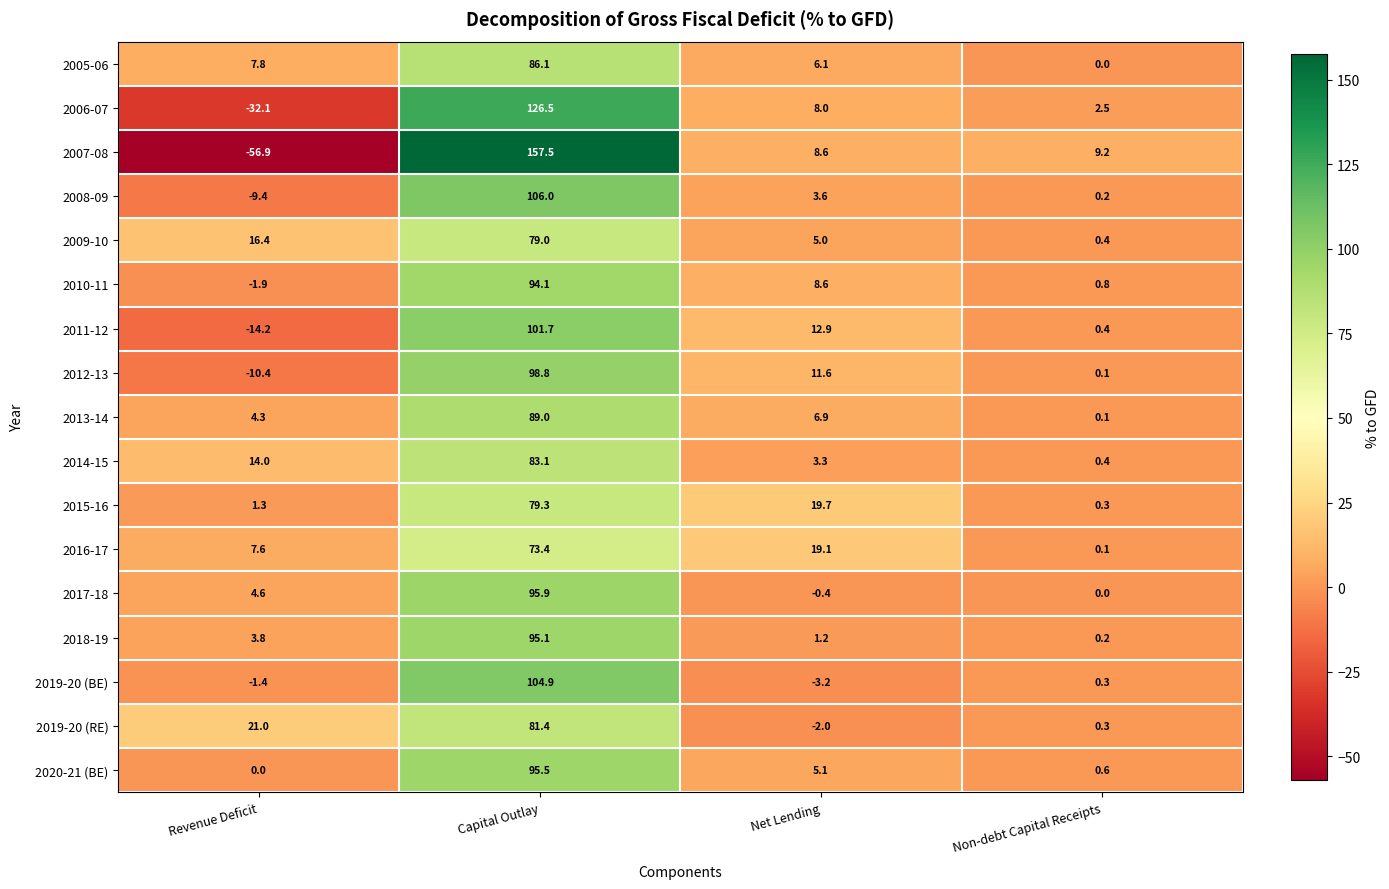

What is the difference between the maximum and minimum values in the 2013-14 series?

88.9